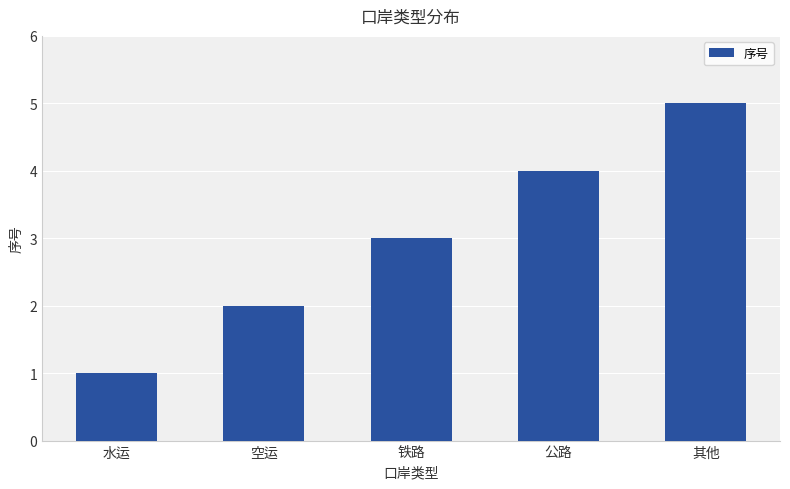

Reading left to right, transcribe all the data shown in this chart.

水运=1	空运=2	铁路=3	公路=4	其他=5